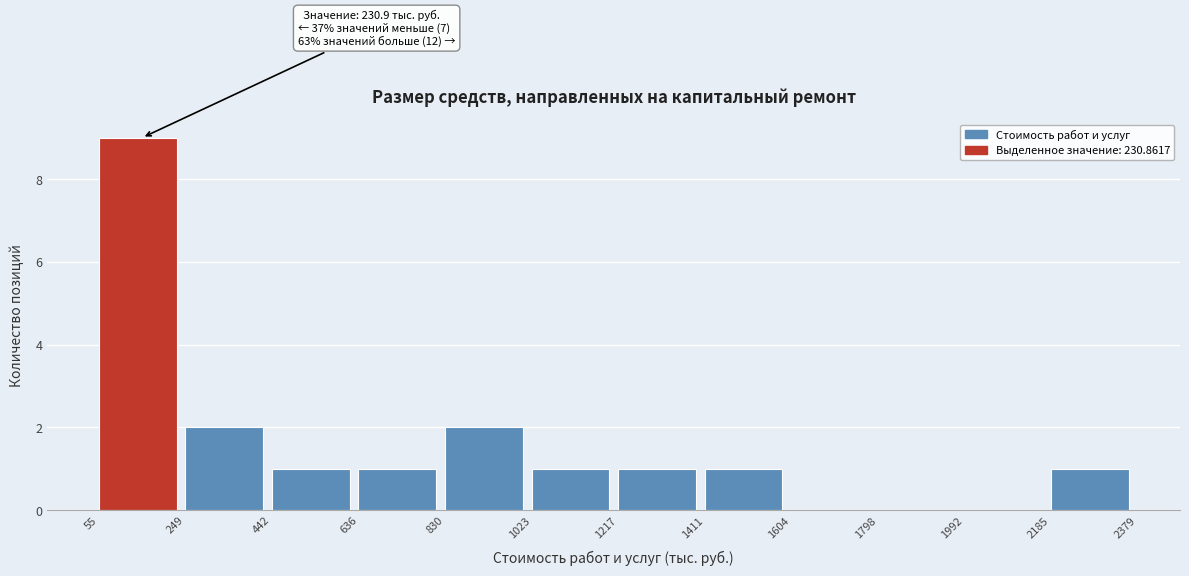

Which range on the x-axis has the tallest bar?

55 to 249